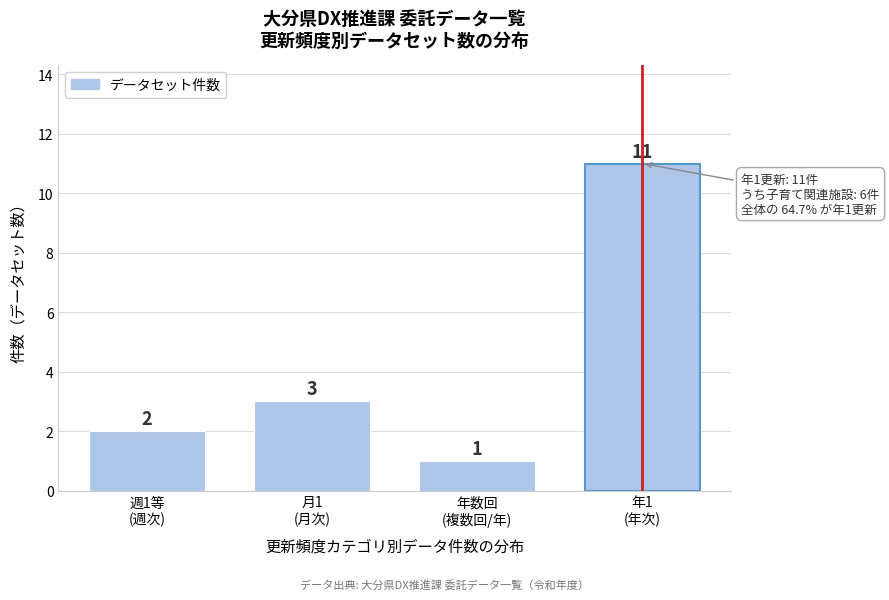

Reading left to right, list all the values displayed in this chart.

2	3	1	11